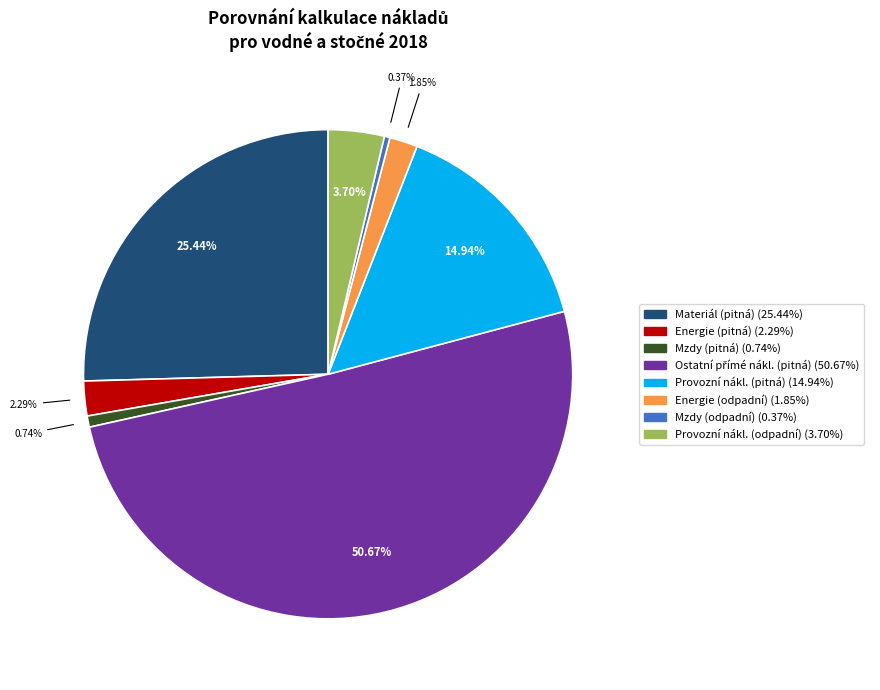

What is the largest slice in the pie chart?

Ostatní přímé náklady